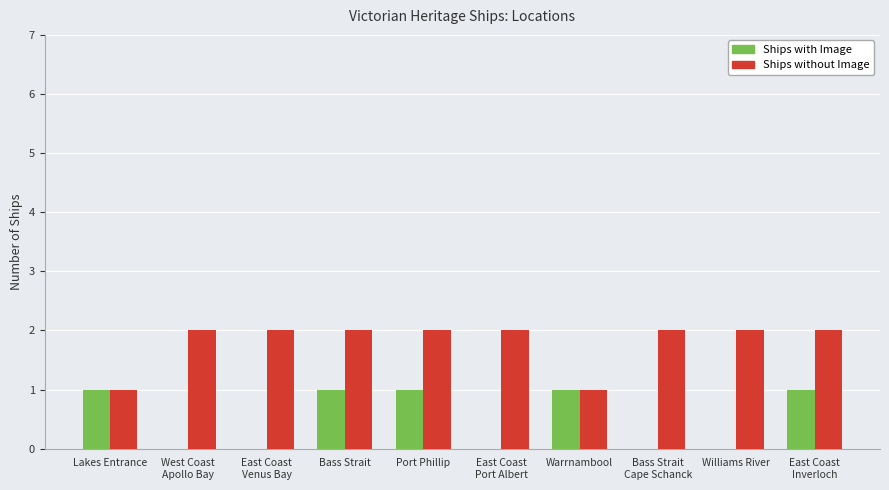

The Ships without Image series shows 4 at Bass Strait. True or false?

False